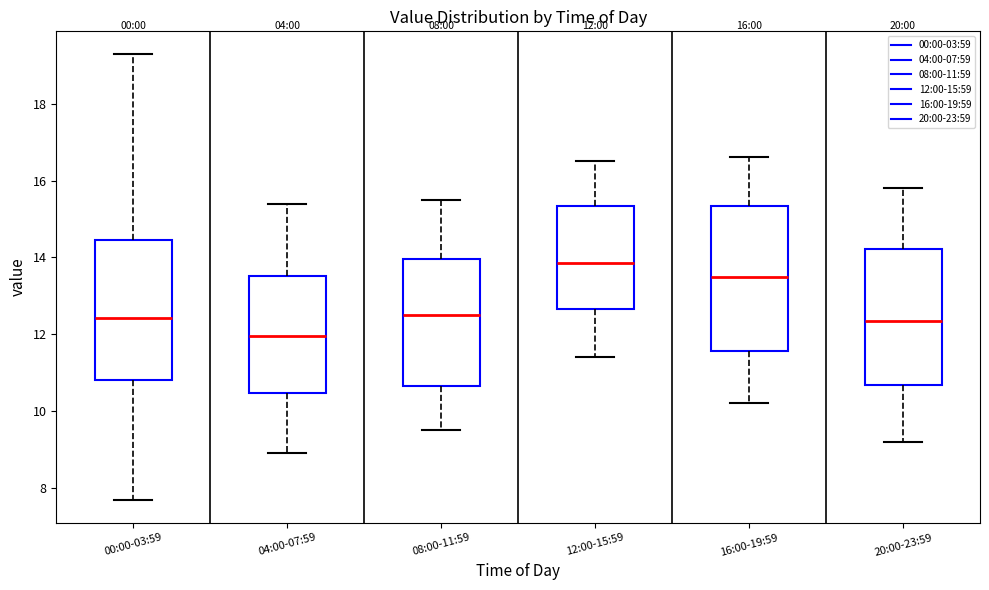

Which box has the highest median line?

12:00-15:59